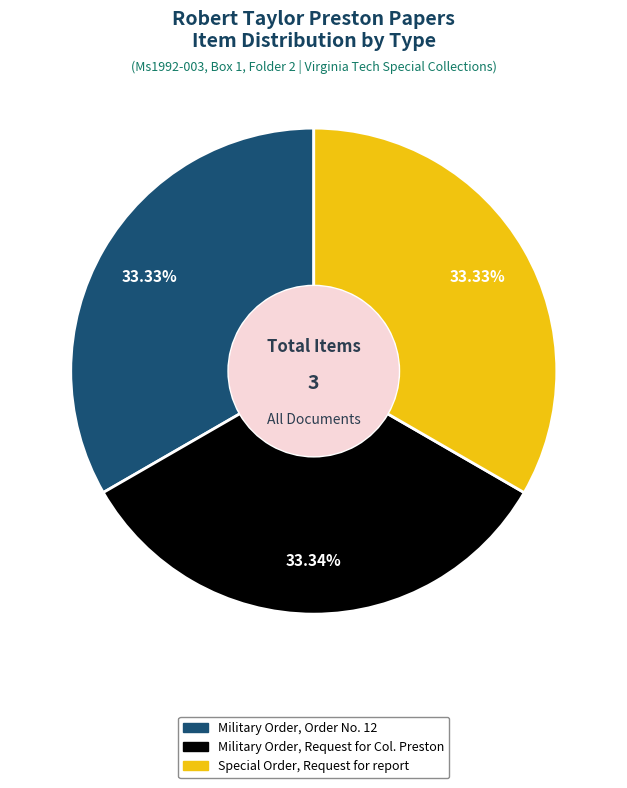

To the nearest percent, what is the average slice percentage?

33%